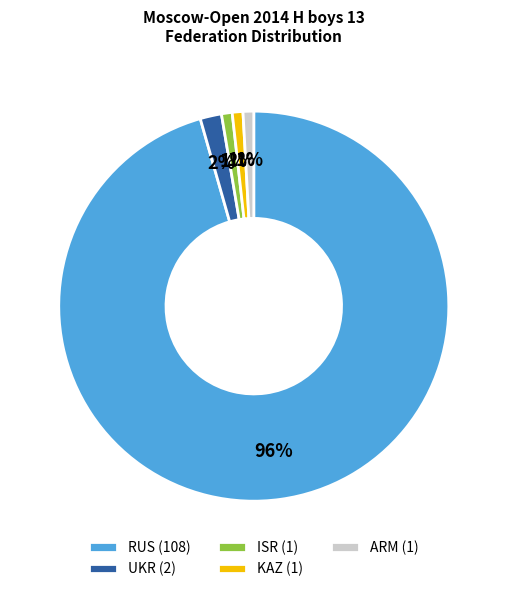

Count the number of slices in the pie.

5